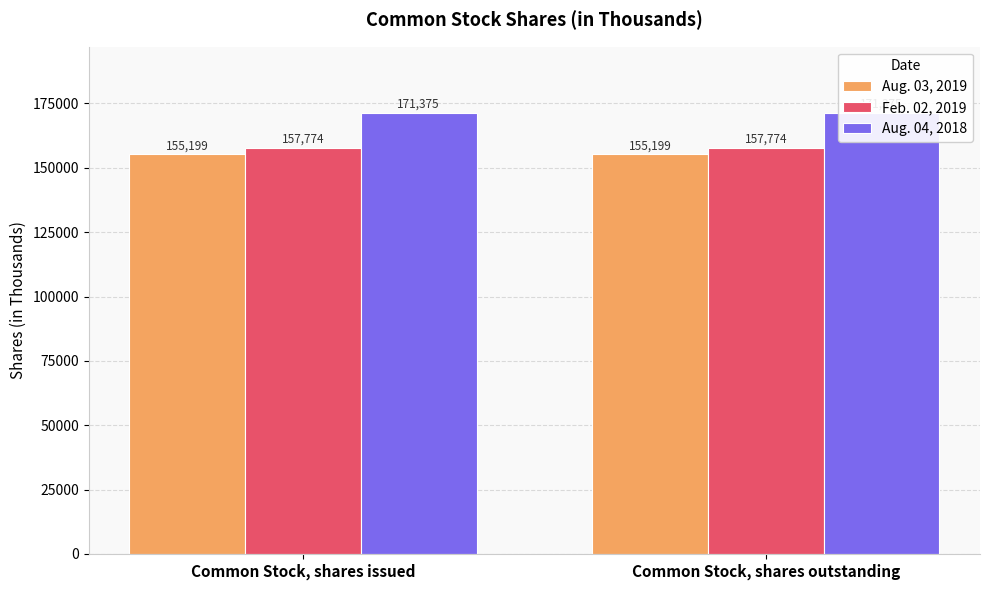

What is the label of the 1st bar from the right?

Common Stock, shares outstanding